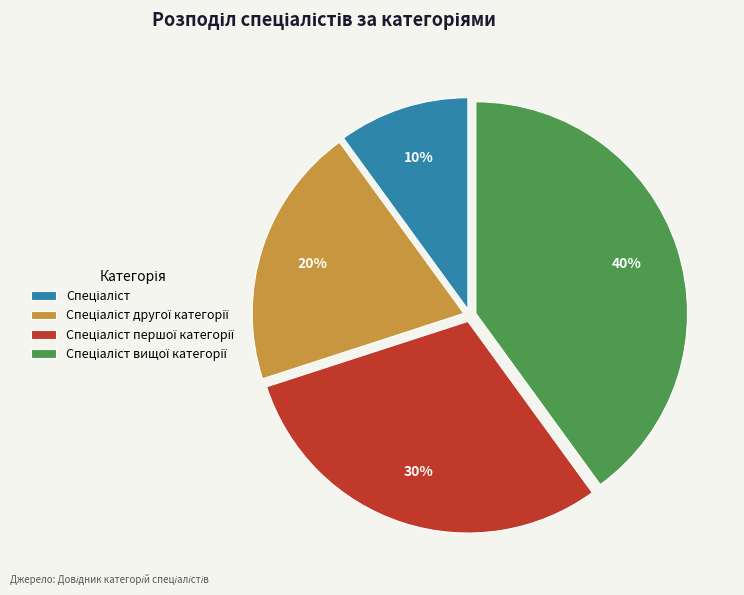

Is there any slice that represents more than half of the pie?

No